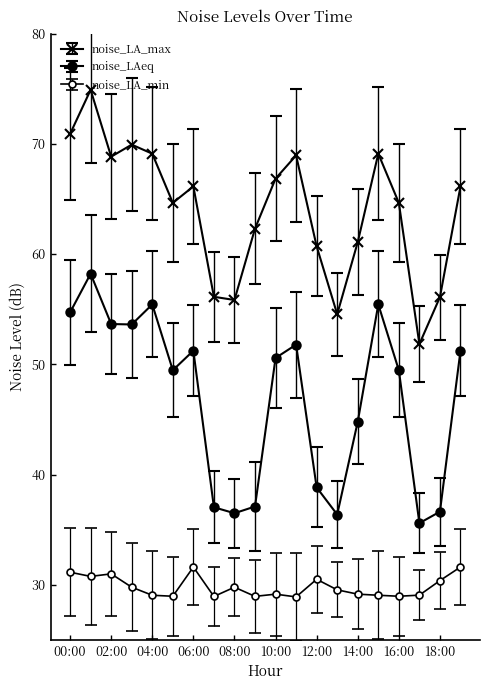

List the labels in order of noise_LAeq value, smallest first.

17:00, 13:00, 08:00, 18:00, 07:00, 09:00, 12:00, 14:00, 05:00, 16:00, 10:00, 06:00, 19:00, 11:00, 03:00, 02:00, 00:00, 04:00, 15:00, 01:00